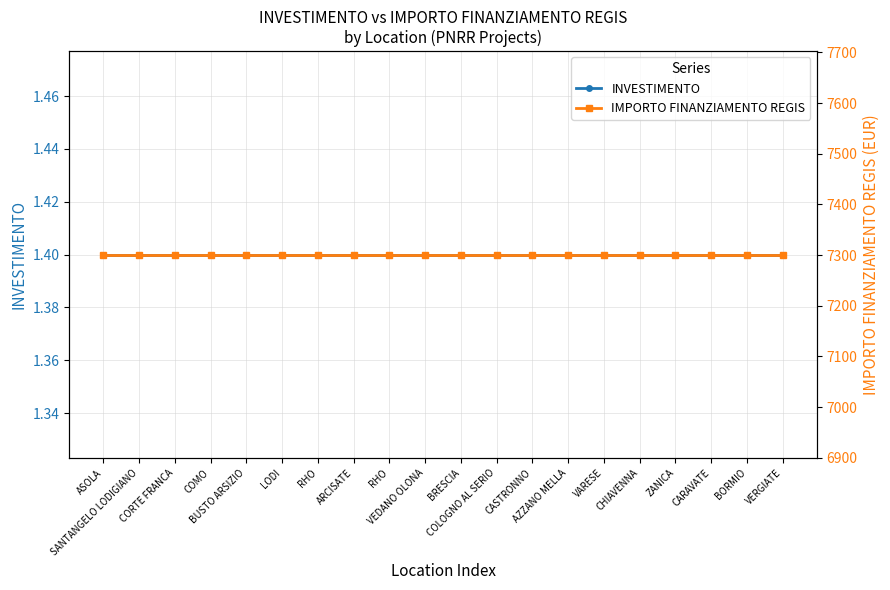

True or false: IMPORTO FINANZIAMENTO REGIS and INVESTIMENTO intersect in this chart.

False